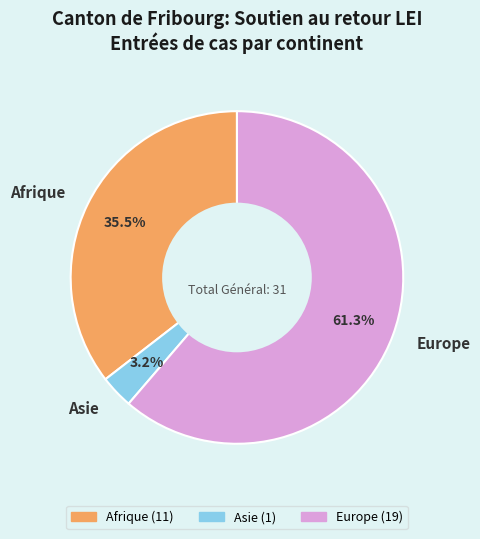

How many slices are in this pie chart?

3